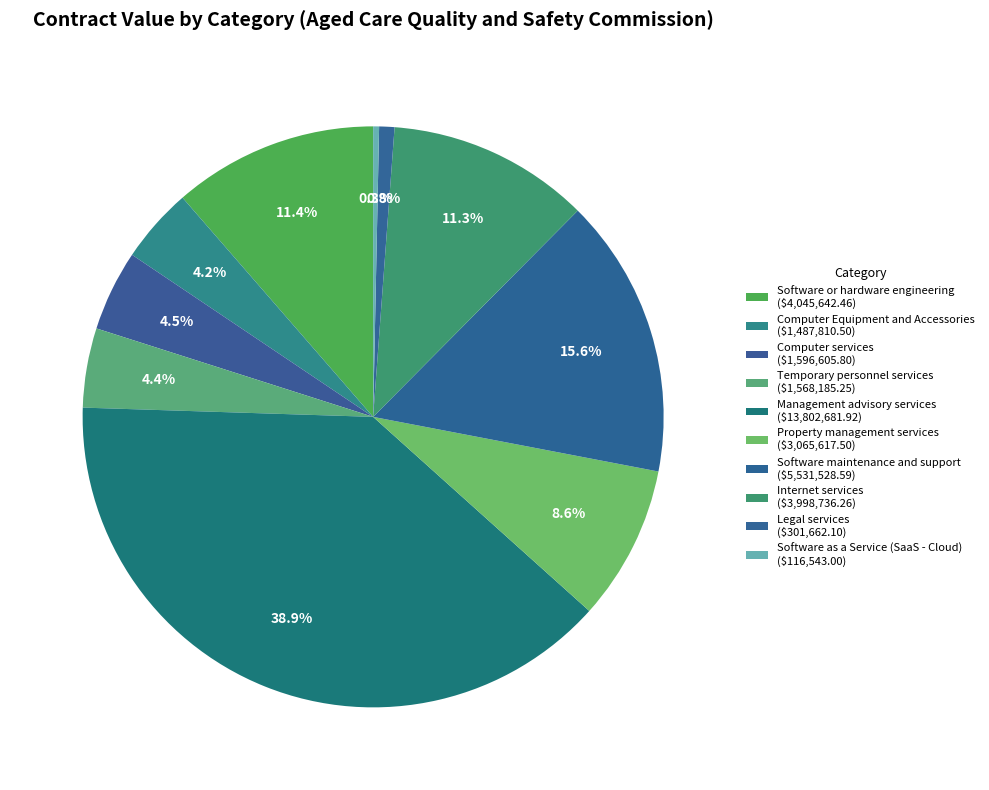

Do Property management services and Computer services together represent more than half of the pie?

No